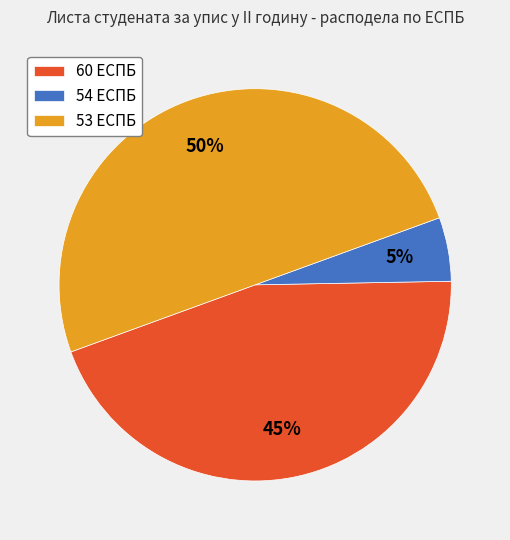

The 54 ЕСПБ slice represents 1% of the pie. True or false?

False